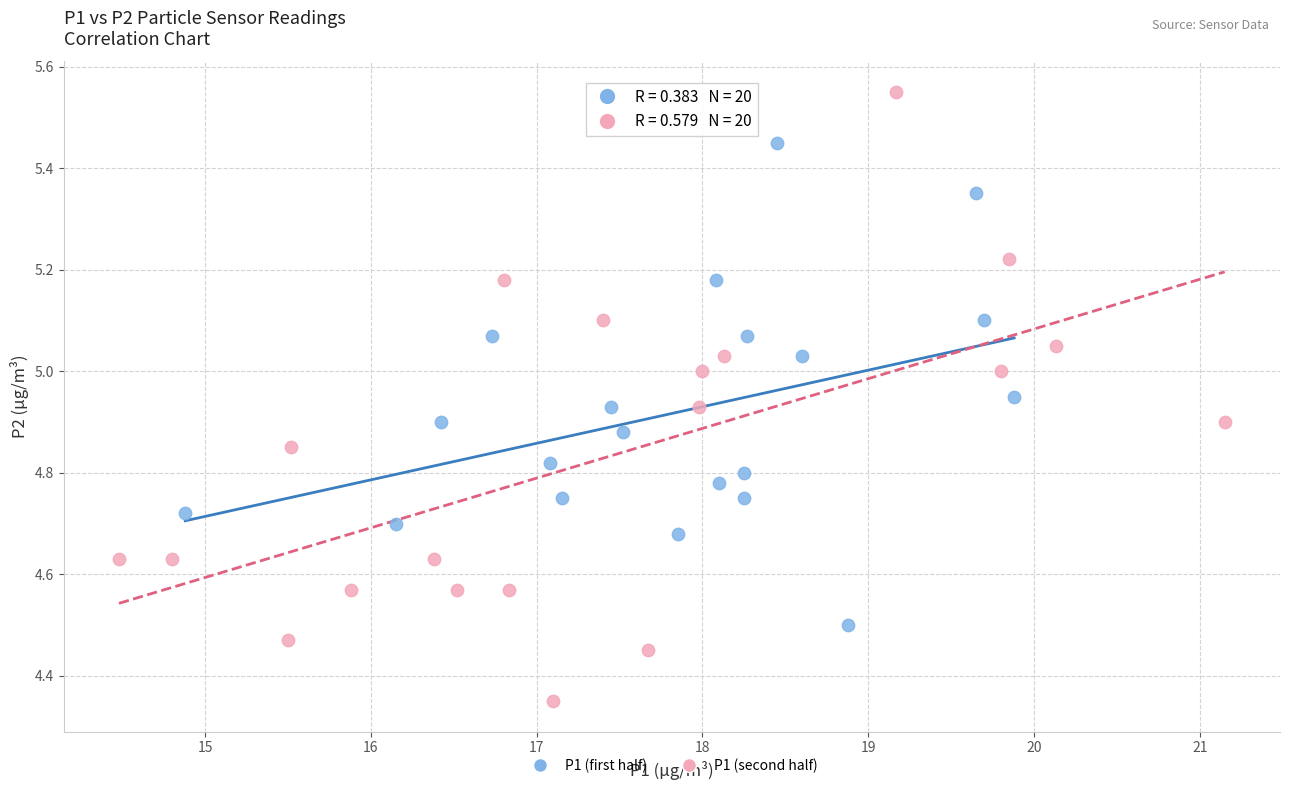

Which series reaches the minimum Y coordinate?

P1 (second half)